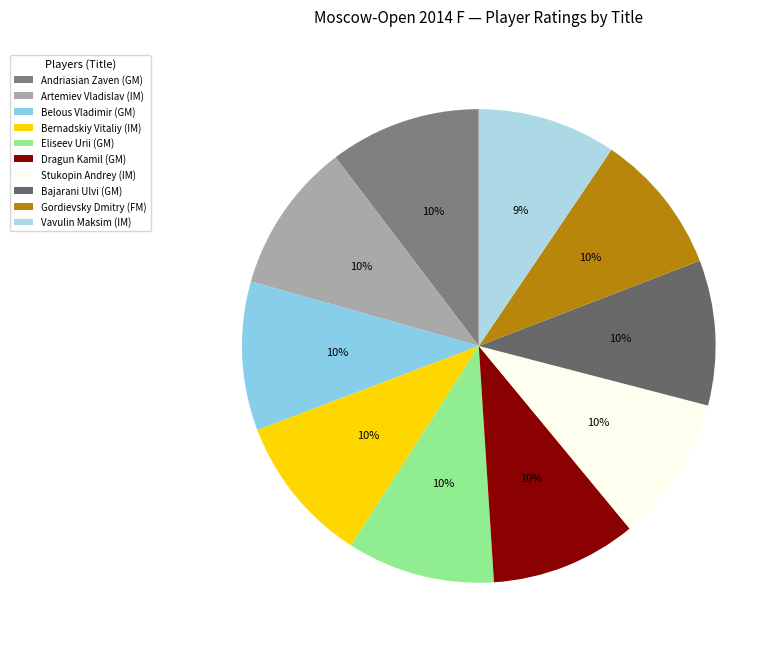

Count the number of slices in the pie.

10